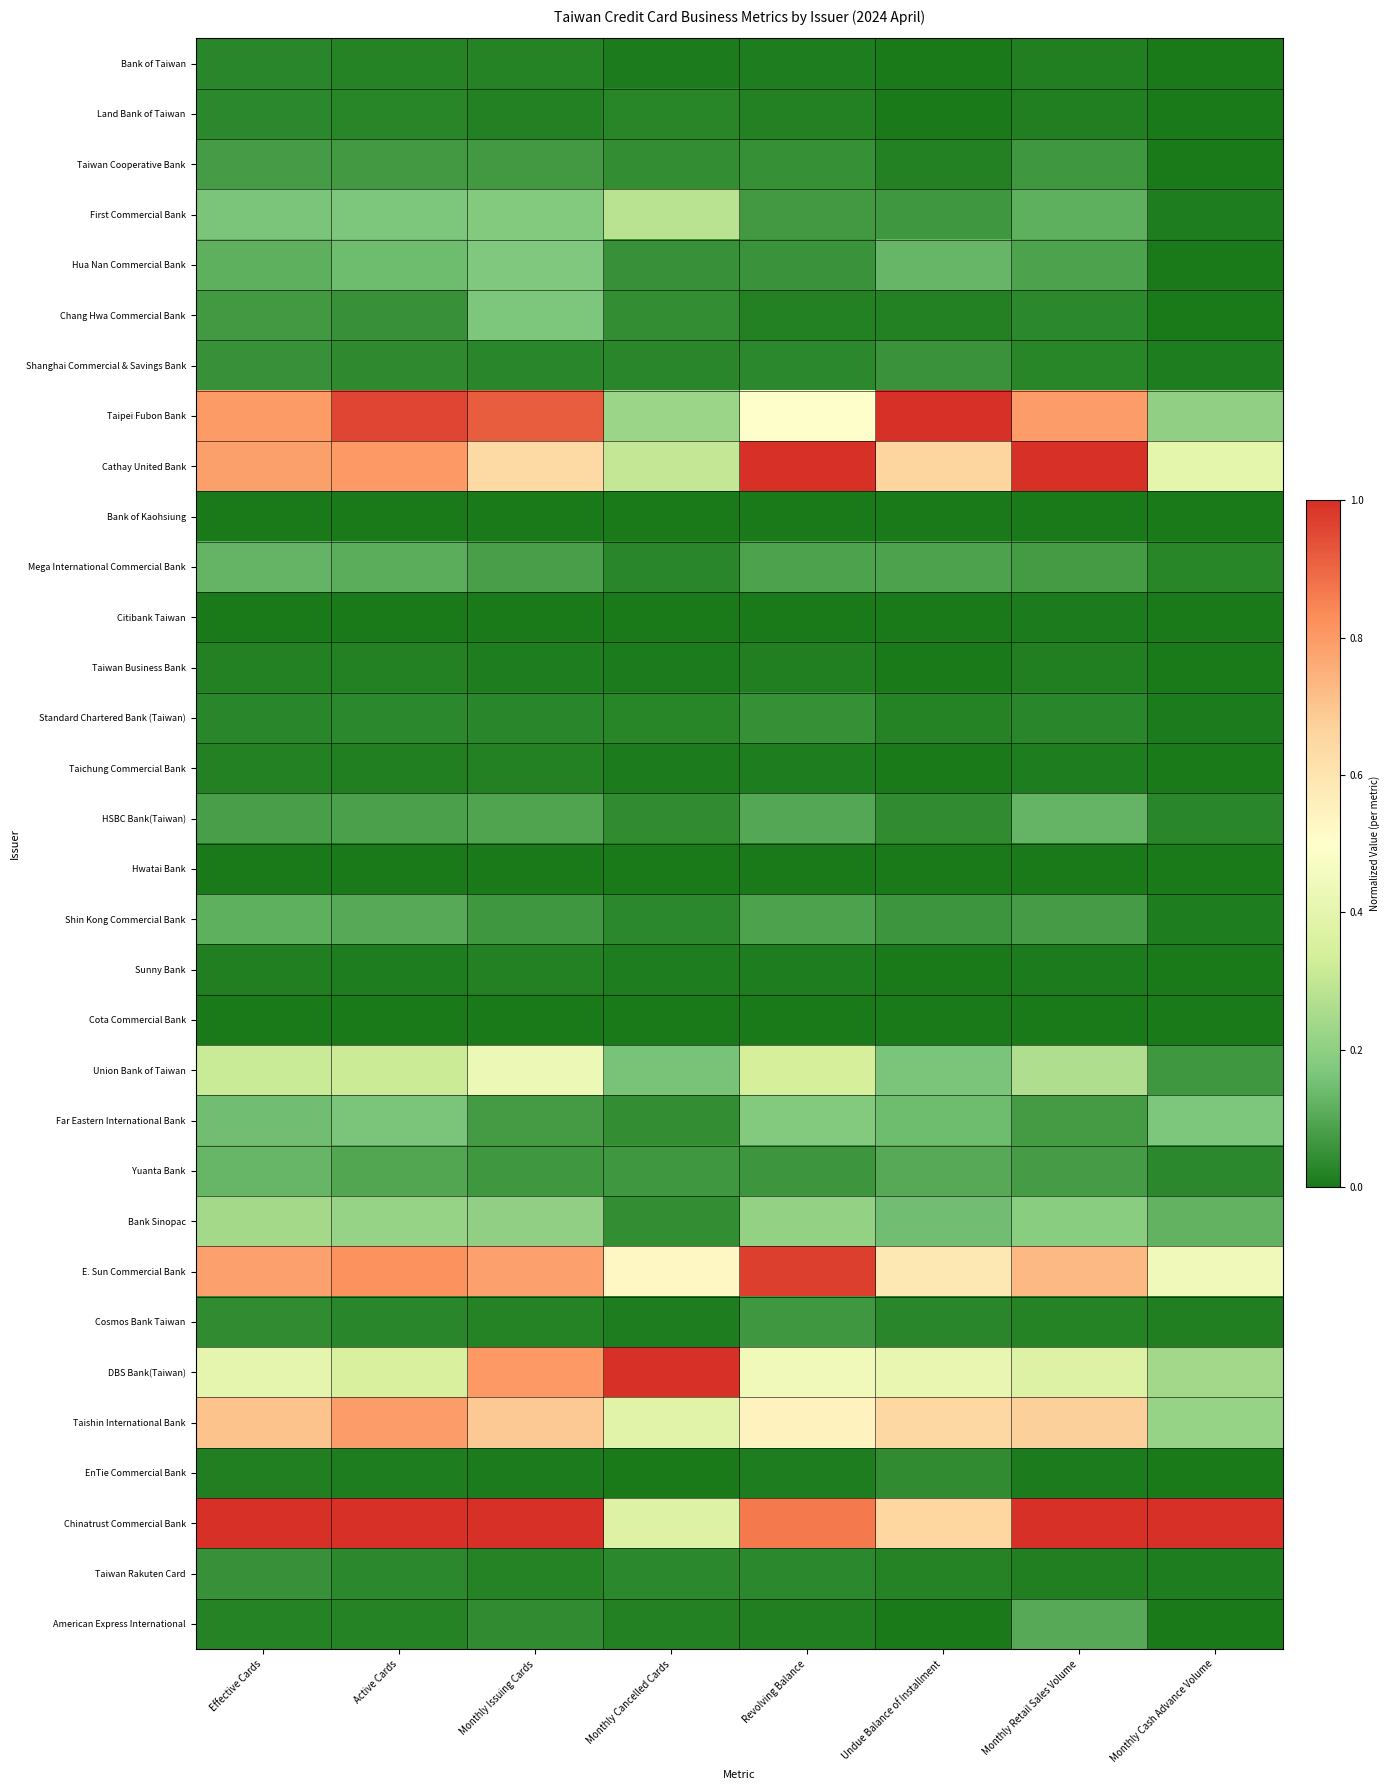

Between Active Cards and Revolving Balance, which is larger?

Active Cards